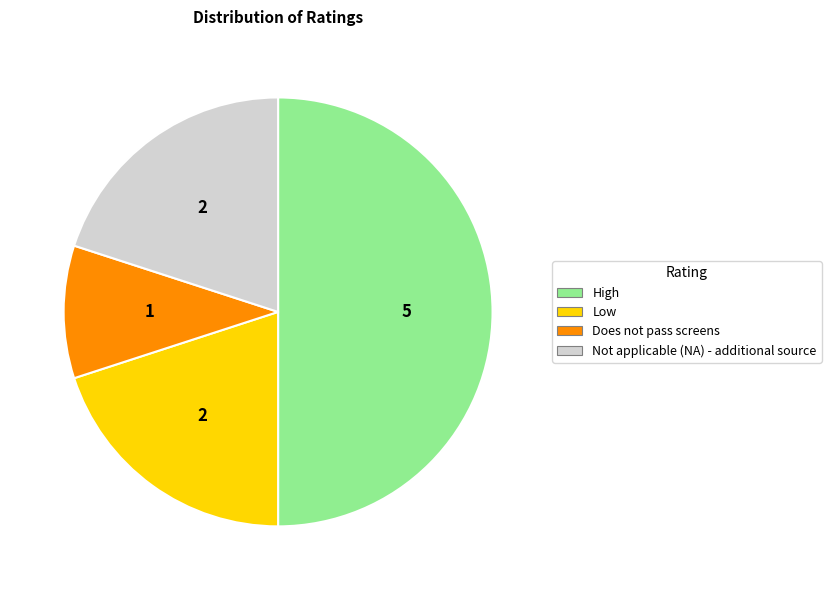

Does Not applicable (NA) - additional source account for over 50% of the chart?

No